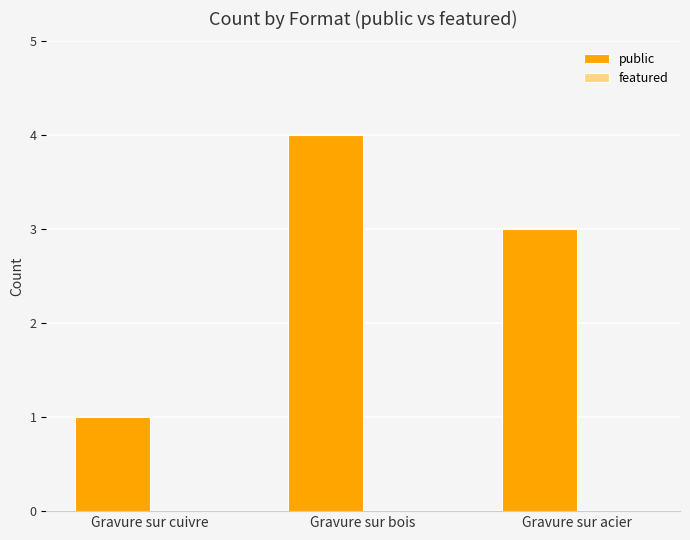

The value at Gravure sur acier is 1. True or false?

False